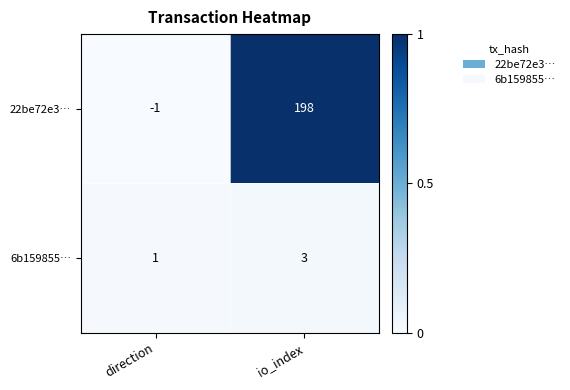

Rank the series by their maximum value, from highest to lowest.

22be72e3…, 6b159855…